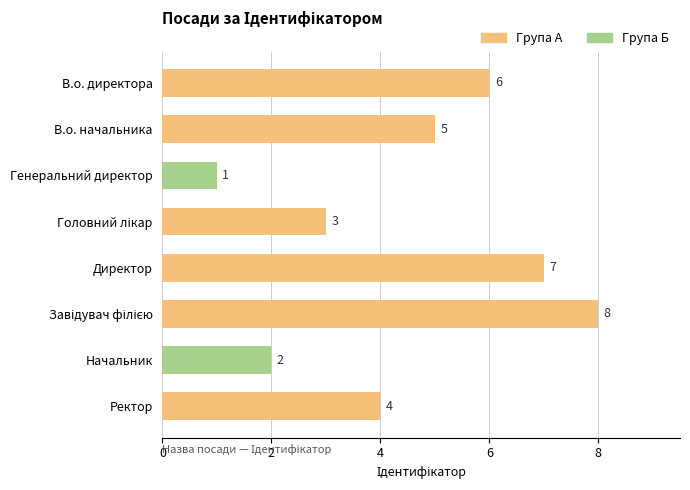

What is the change in value from Ректор to В.о. директора?

+2